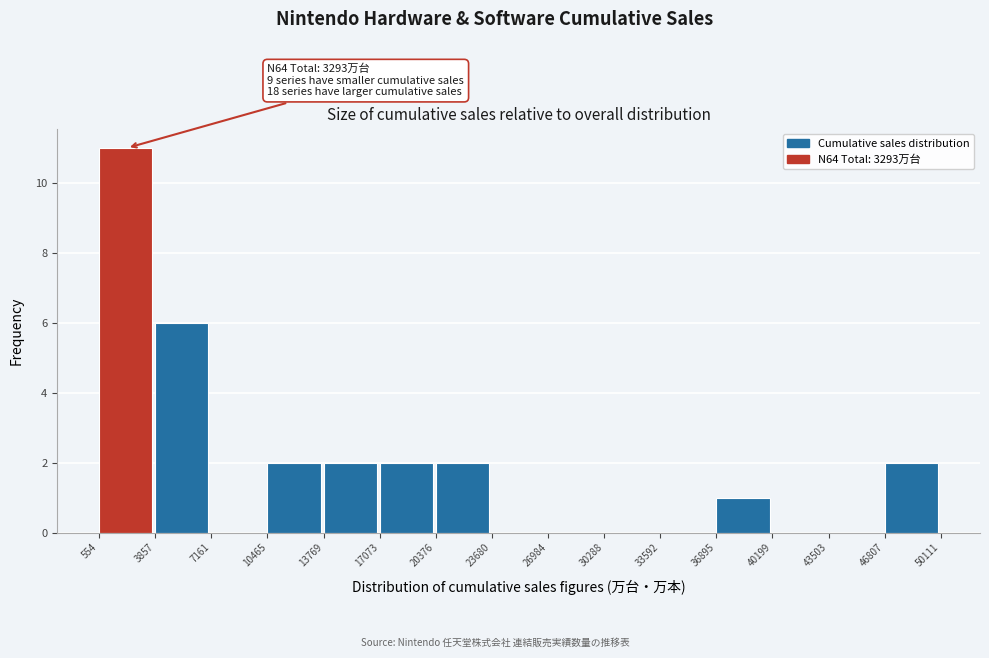

Over which range of the x-axis is the bar tallest?

554 to 3857